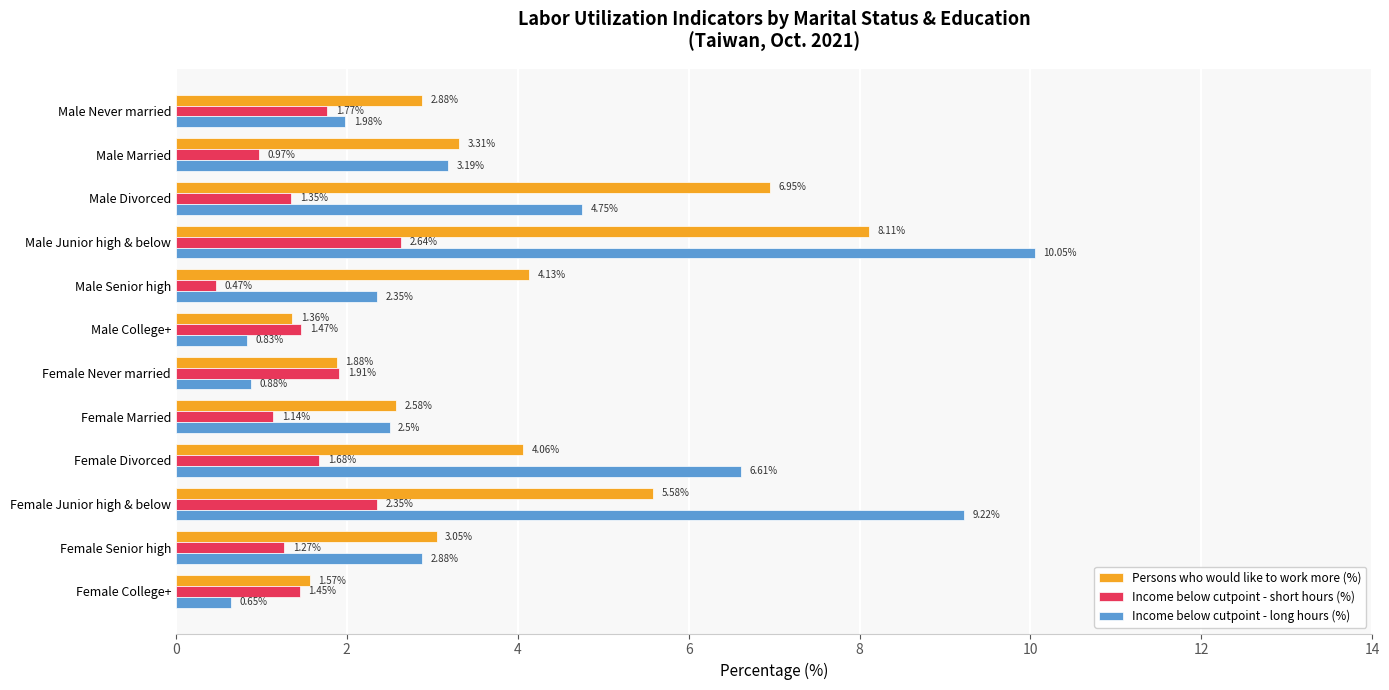

List the series in order of their peak value, highest first.

Income below cutpoint - long hours (%), Persons who would like to work more (%), Income below cutpoint - short hours (%)